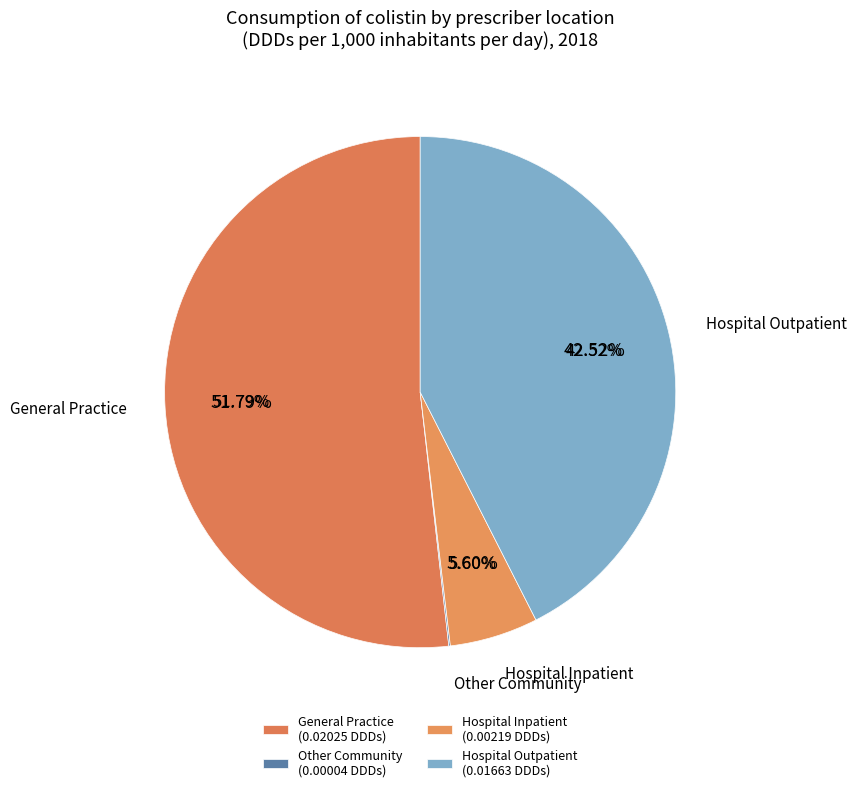

Is Hospital Inpatient the majority of the pie?

No